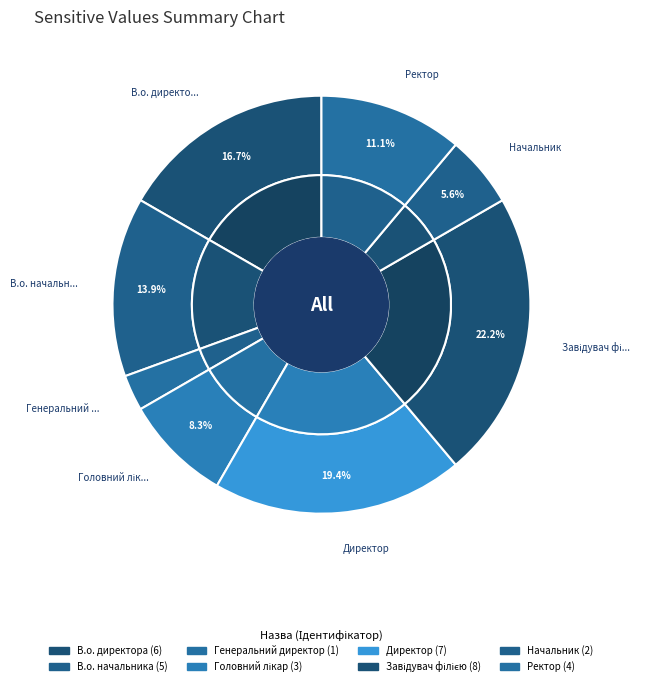

Does any single category account for the majority?

No